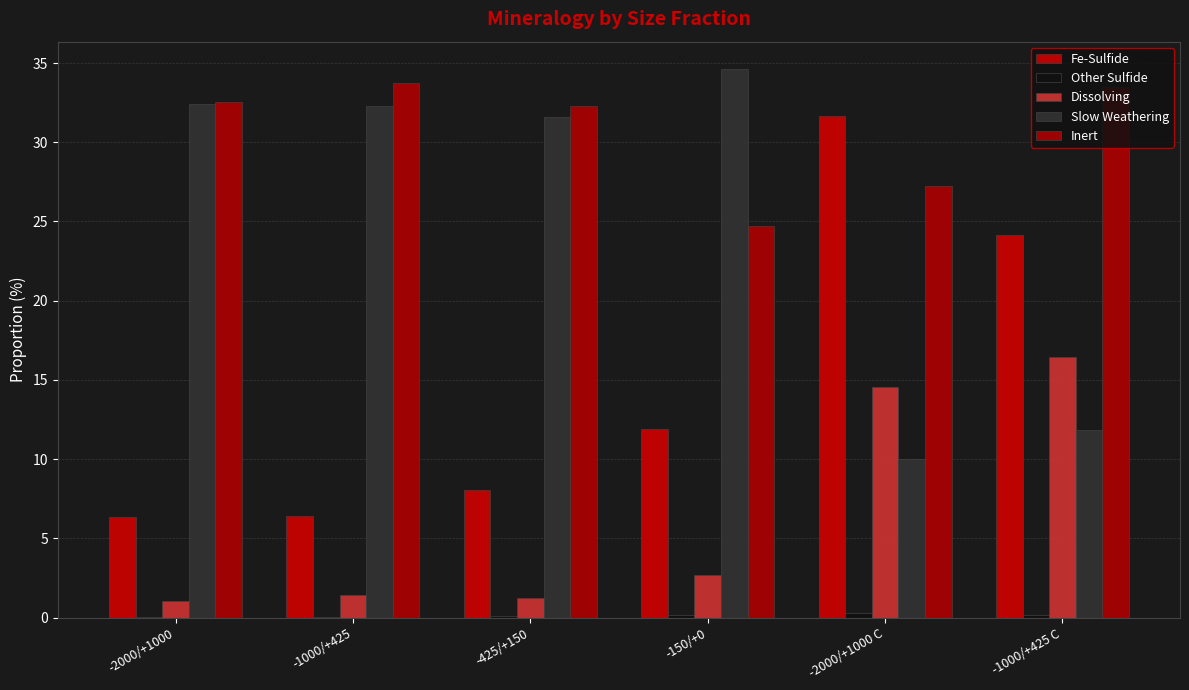

Between -425/+150 and -150/+0, which is larger?

-150/+0